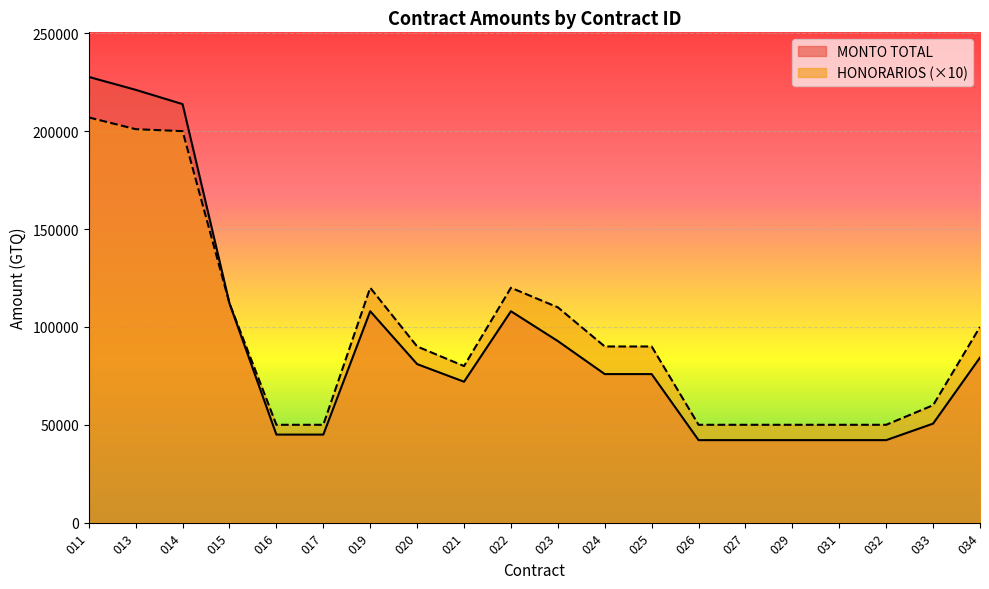

Which category has the lowest value in the HONORARIOS series?

016